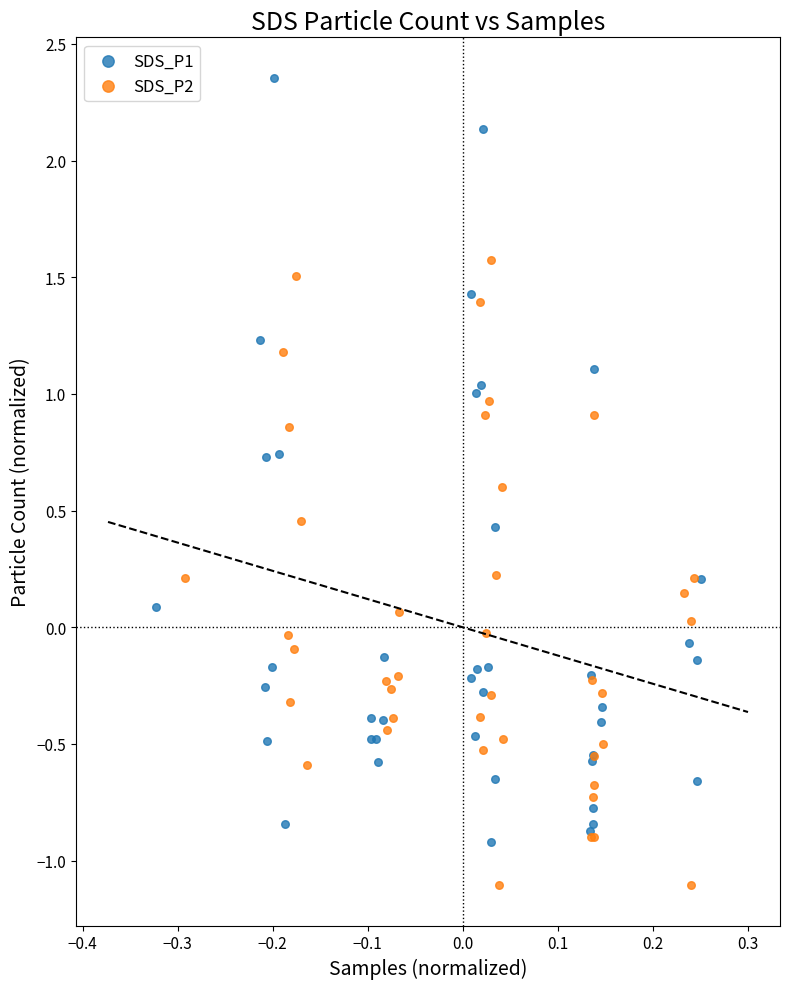

What are all the series names shown in the legend?

SDS_P1, SDS_P2